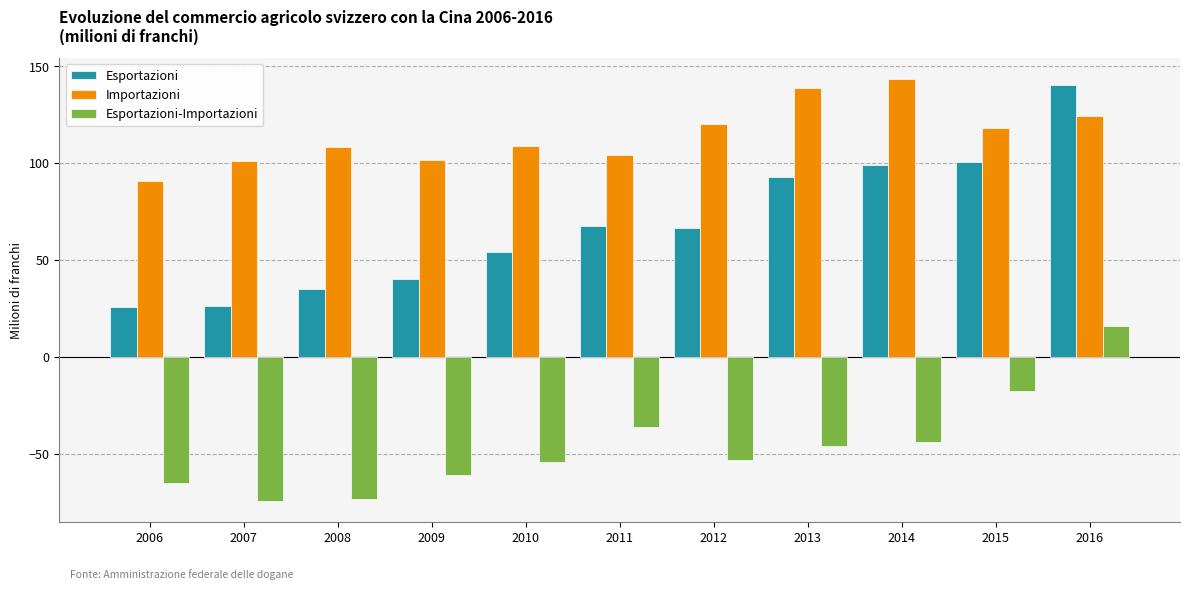

How many bars are there in each group?

3